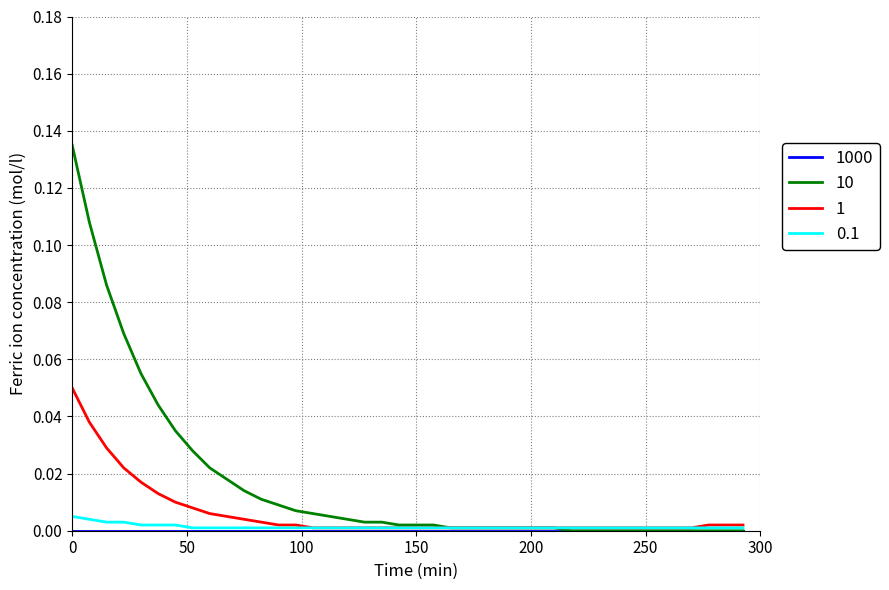

Which series has the largest total across all categories?

10